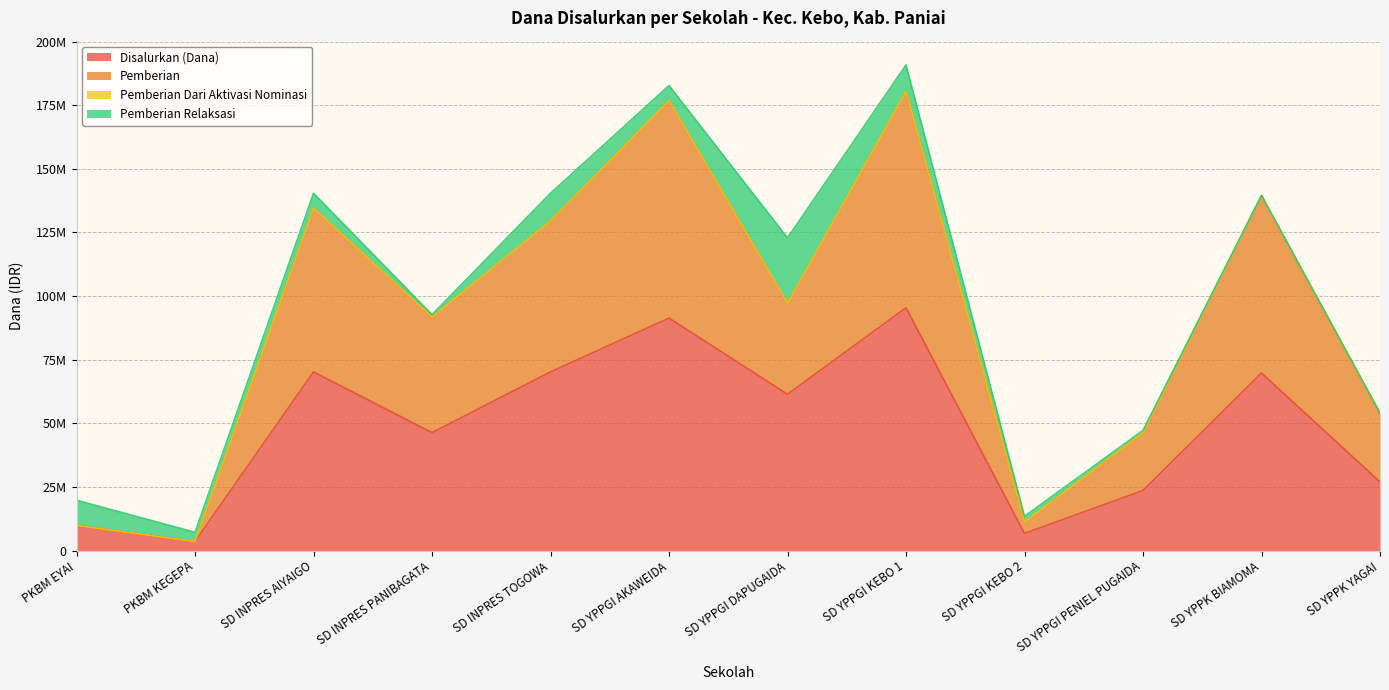

Does the chart have visible grid lines?

Yes